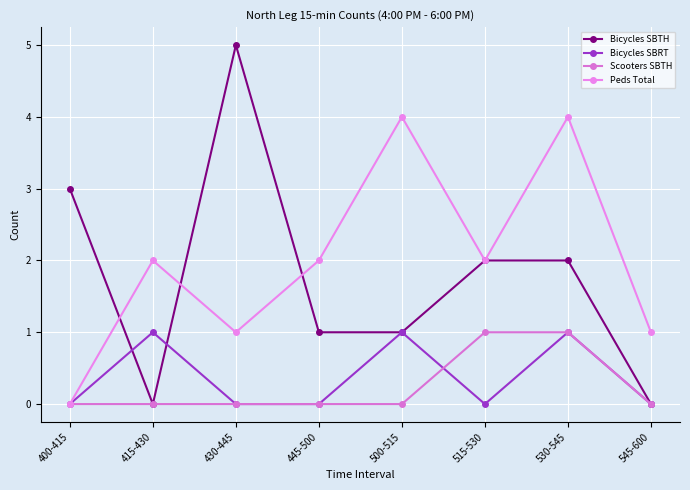

The Peds Total series shows 1 at 545-600. True or false?

True